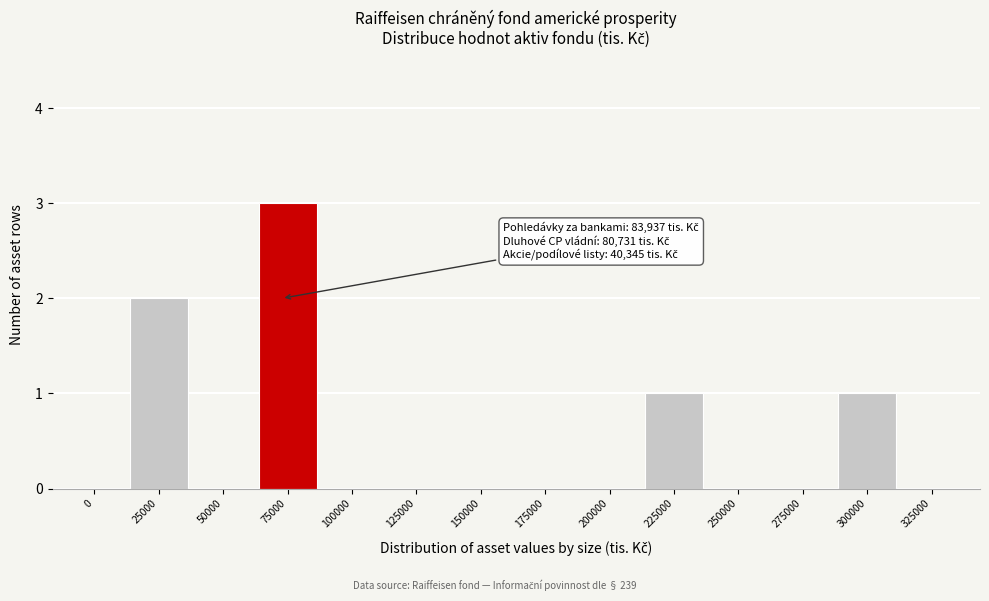

Reading left to right, list all the values displayed in this chart.

0=0	25000=2	50000=0	75000=3	100000=0	125000=0	150000=0	175000=0	200000=0	225000=1	250000=0	275000=0	300000=1	325000=0